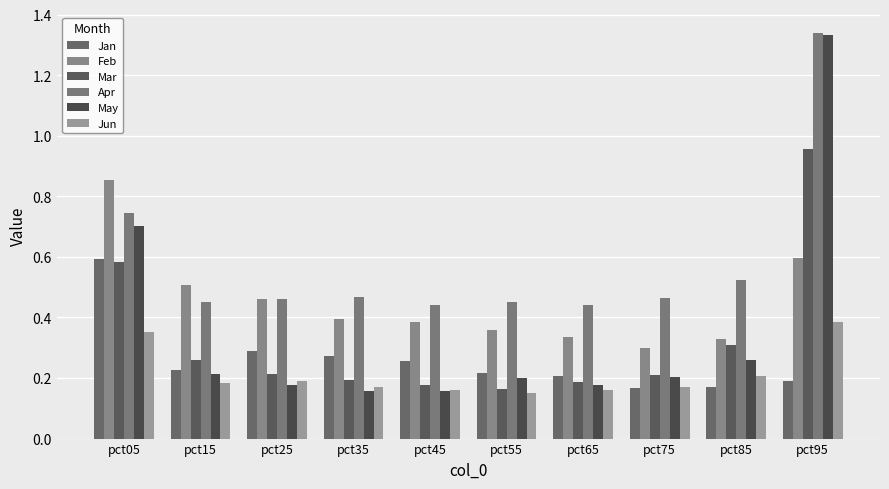

Reading left to right, what are all the values shown in this chart?

Jan: 0.6	0.2	0.3	0.3	0.3	0.2	0.2	0.2	0.2	0.2
Feb: 0.9	0.5	0.5	0.4	0.4	0.4	0.3	0.3	0.3	0.6
Mar: 0.6	0.3	0.2	0.2	0.2	0.2	0.2	0.2	0.3	1.0
Apr: 0.7	0.5	0.5	0.5	0.4	0.5	0.4	0.5	0.5	1.3
May: 0.7	0.2	0.2	0.2	0.2	0.2	0.2	0.2	0.3	1.3
Jun: 0.4	0.2	0.2	0.2	0.2	0.2	0.2	0.2	0.2	0.4